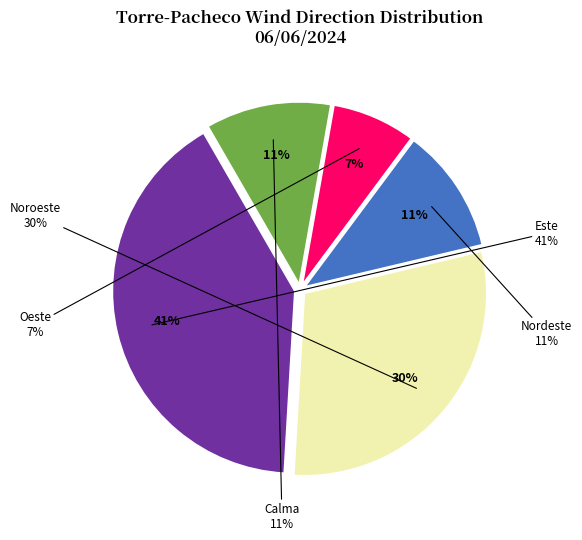

Which slice is the largest?

Este